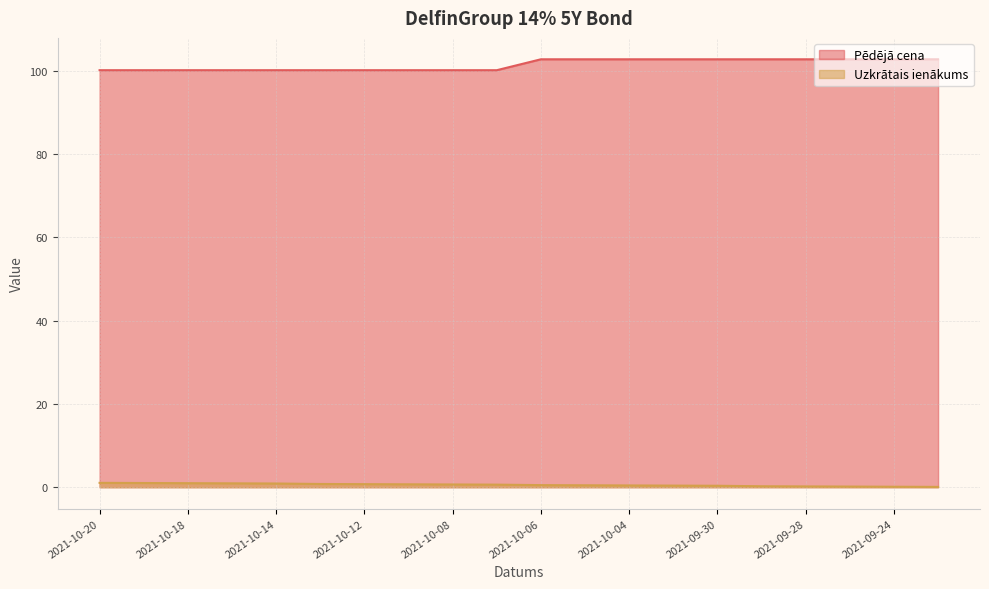

What is the smallest value displayed?

0.1